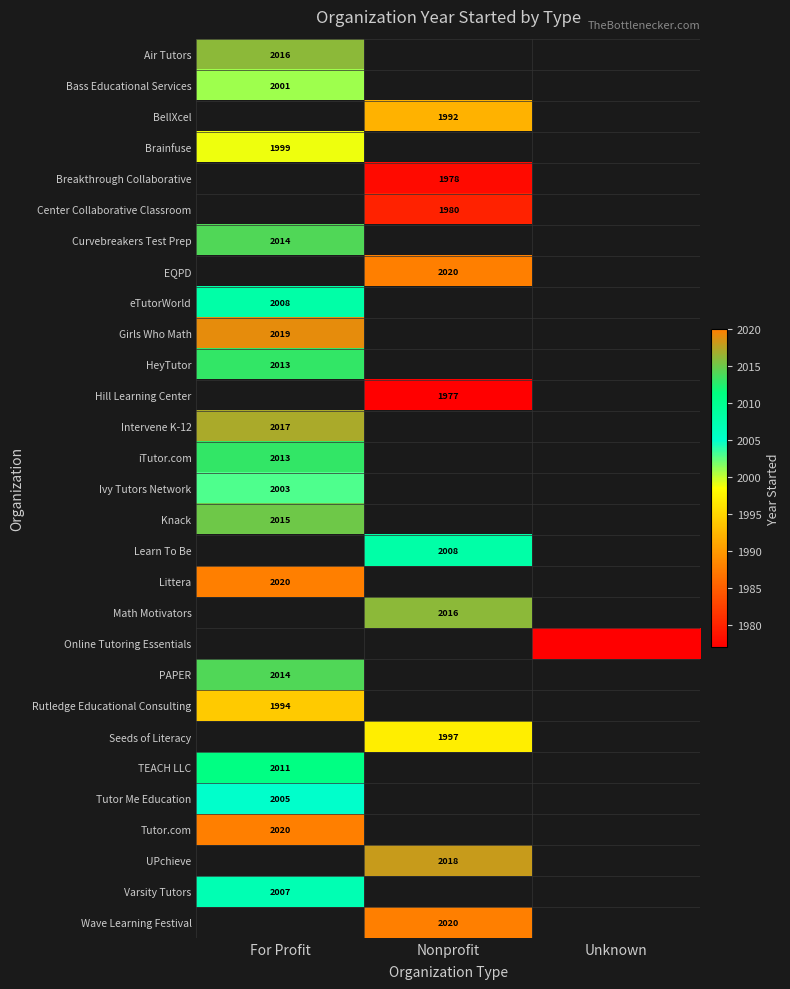

True or false: Breakthrough Collaborative has a value of 1978 at Nonprofit.

True